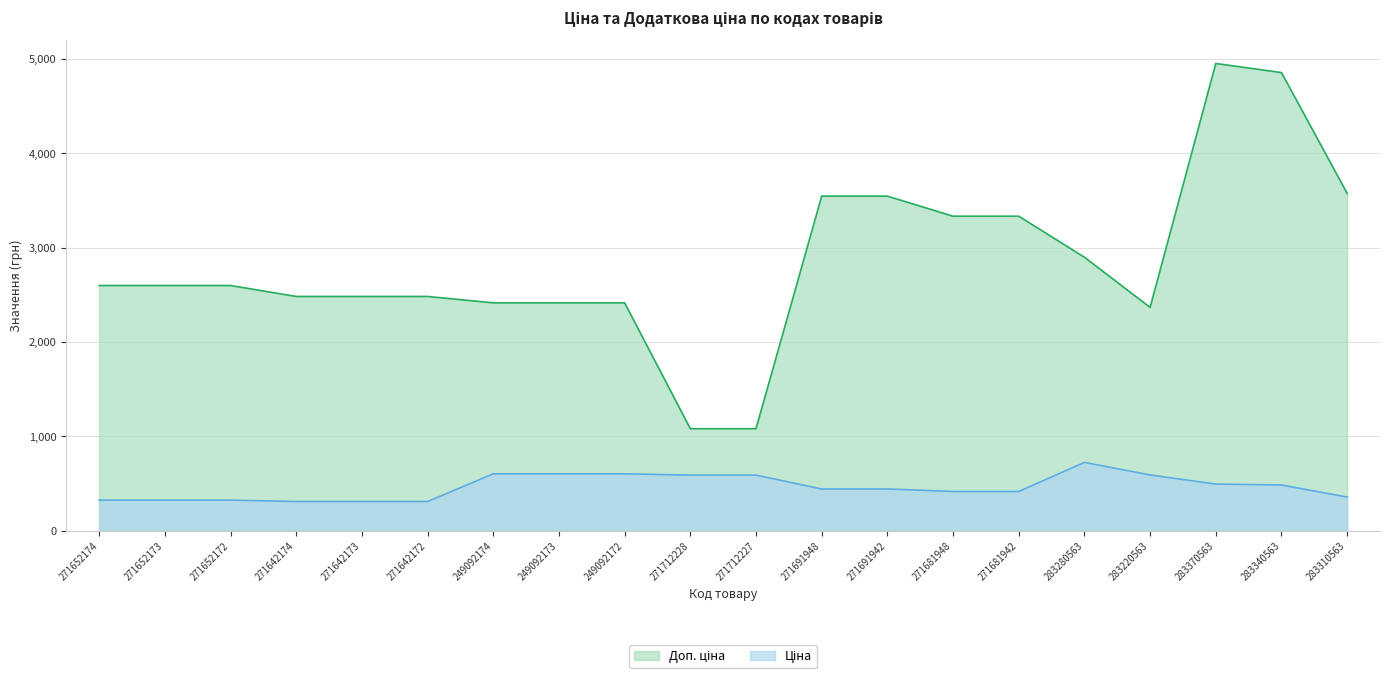

True or false: Доп. ціна and Ціна cross at least once.

False